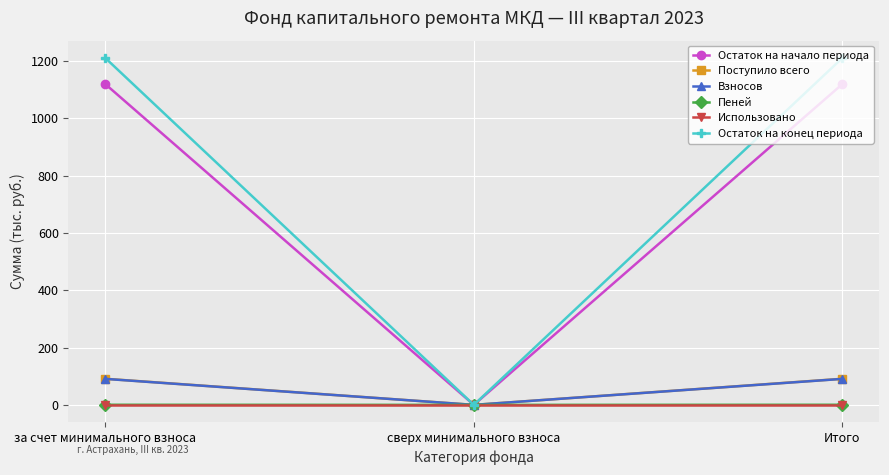

Which series has the largest range (max minus min)?

Остаток на конец периода